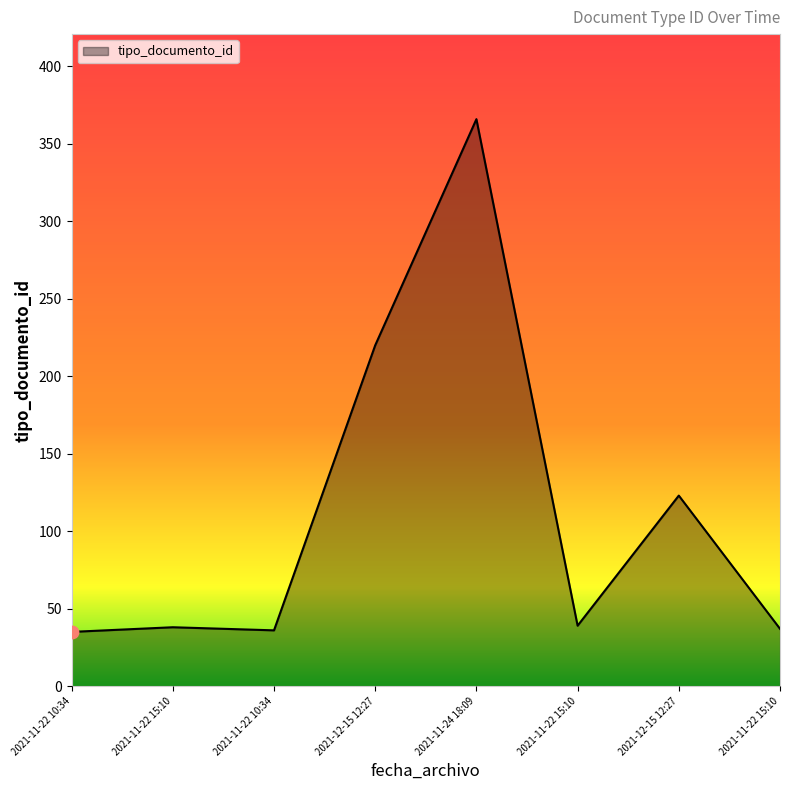

Count the number of data series in this chart.

1